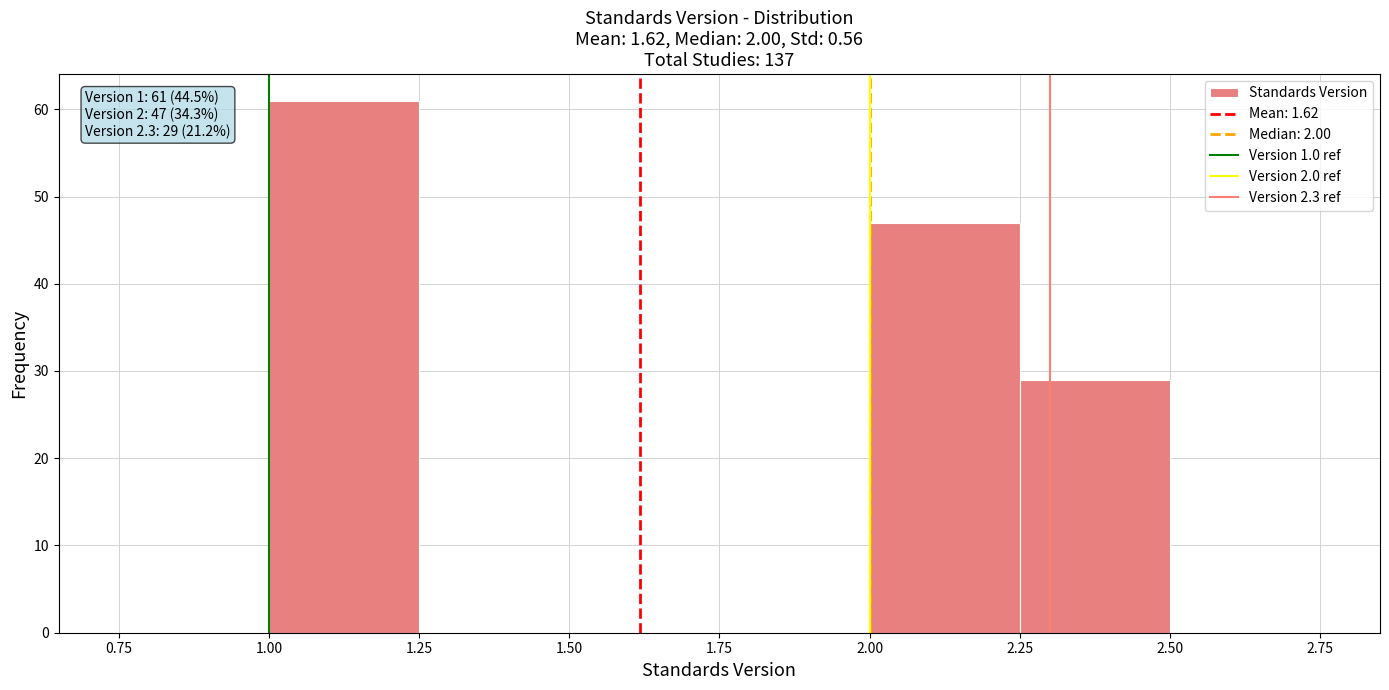

Over which range of the x-axis is the bar tallest?

1.00 to 1.25